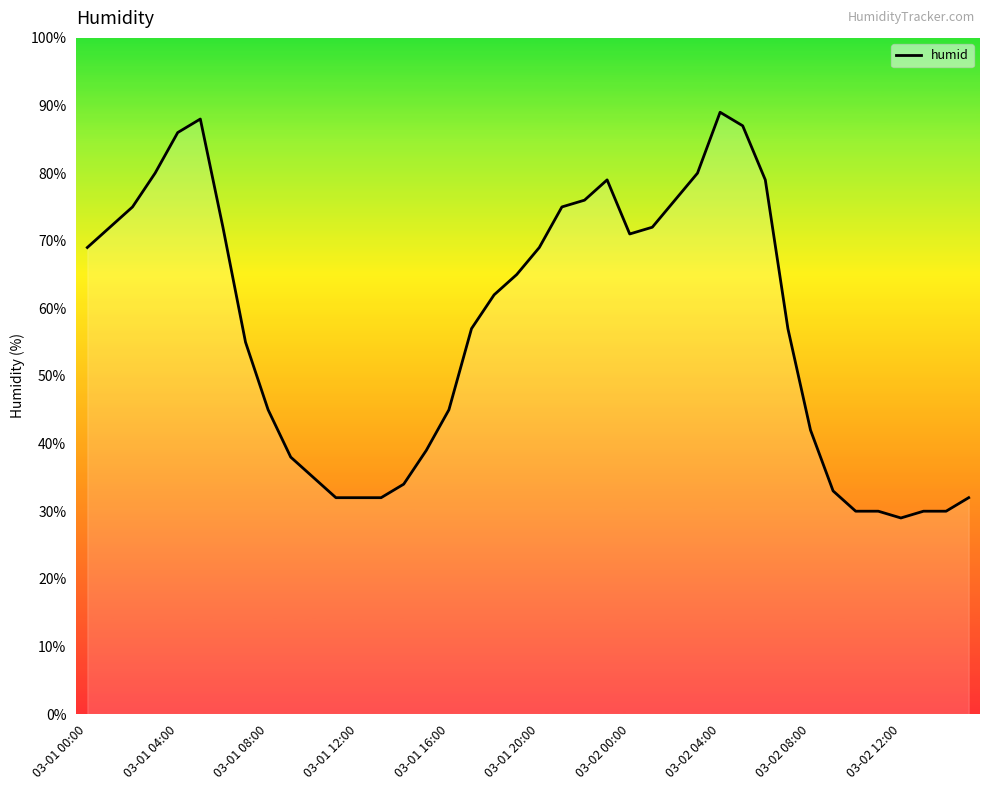

What is the difference between the second highest and second lowest values?

58